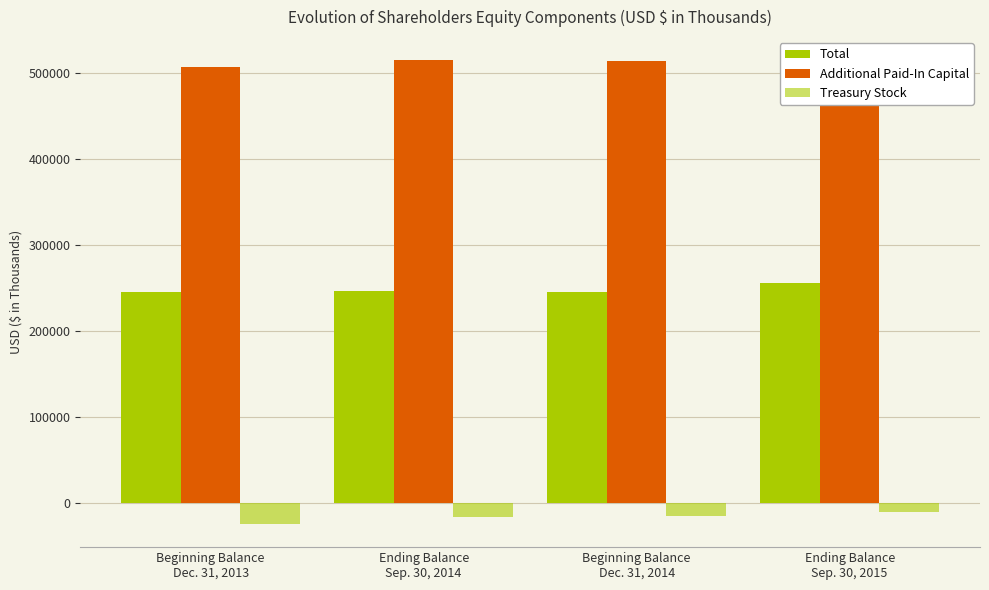

How many series are shown in this chart?

3